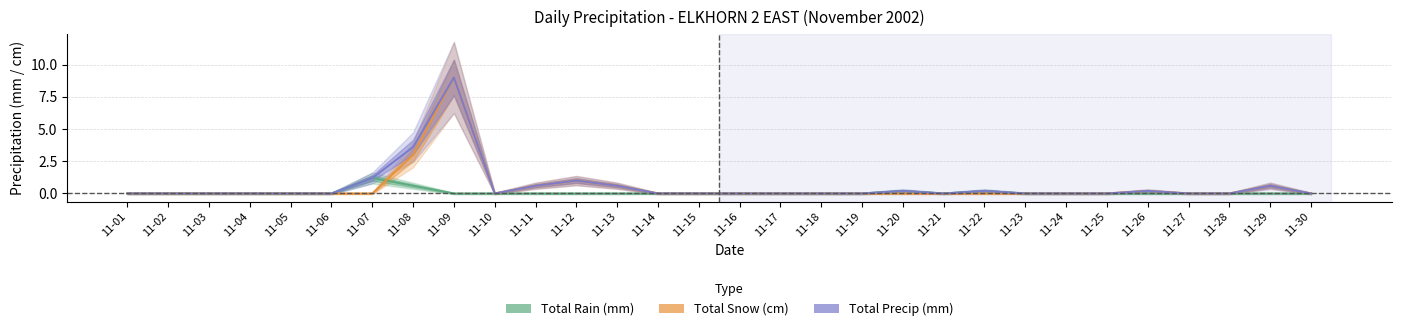

Where is the first local maximum for Total Rain (mm)?

11-07